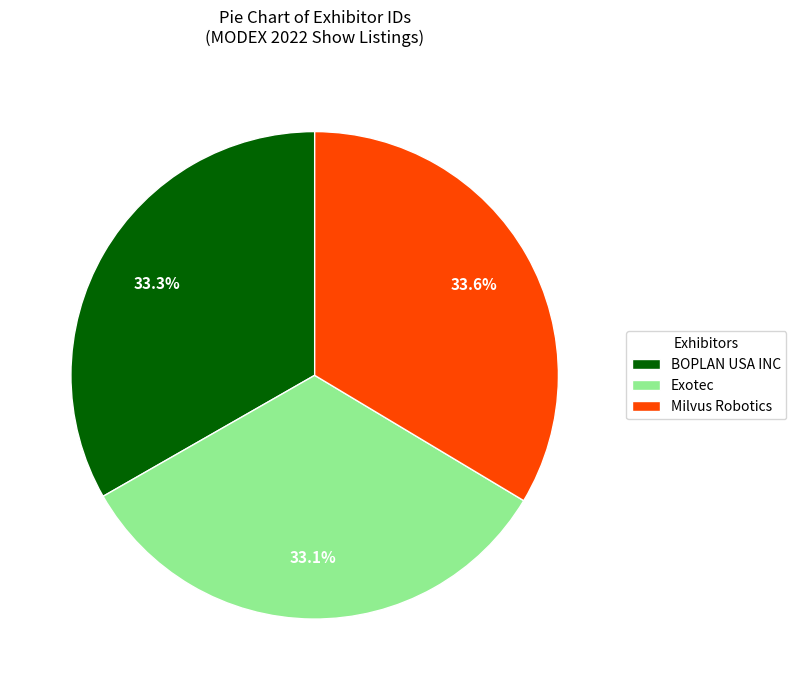

Approximately how many times larger is the value at Exotec compared to Milvus Robotics?

1.0